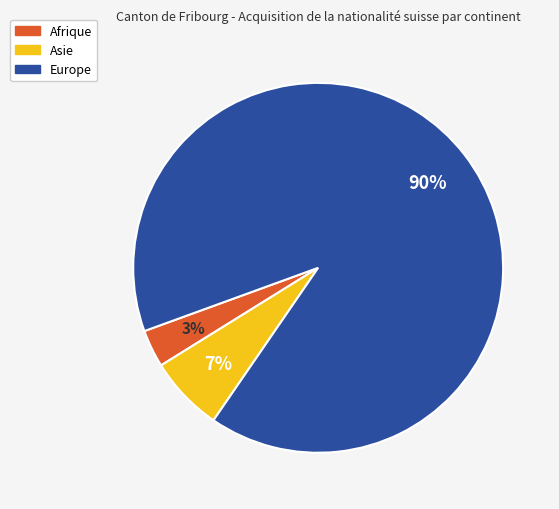

Does any single category account for the majority?

Yes